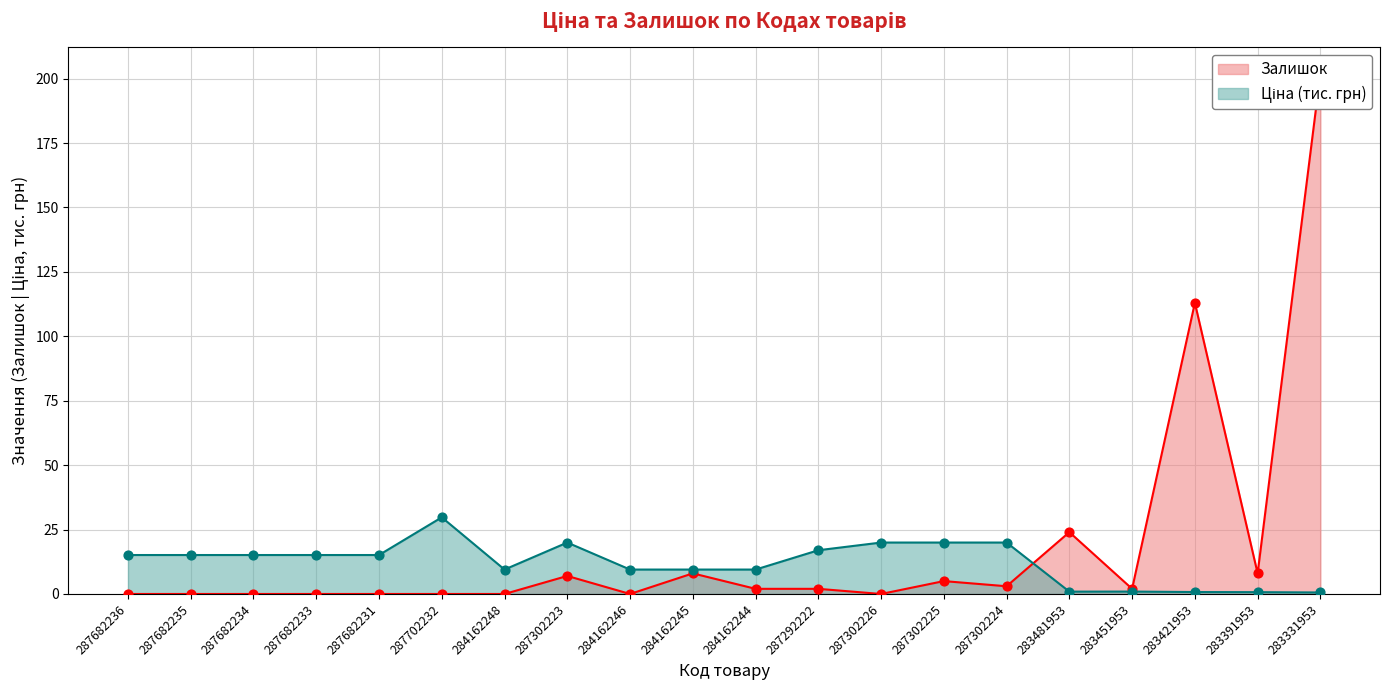

Which series reaches the maximum Y coordinate?

Залишок